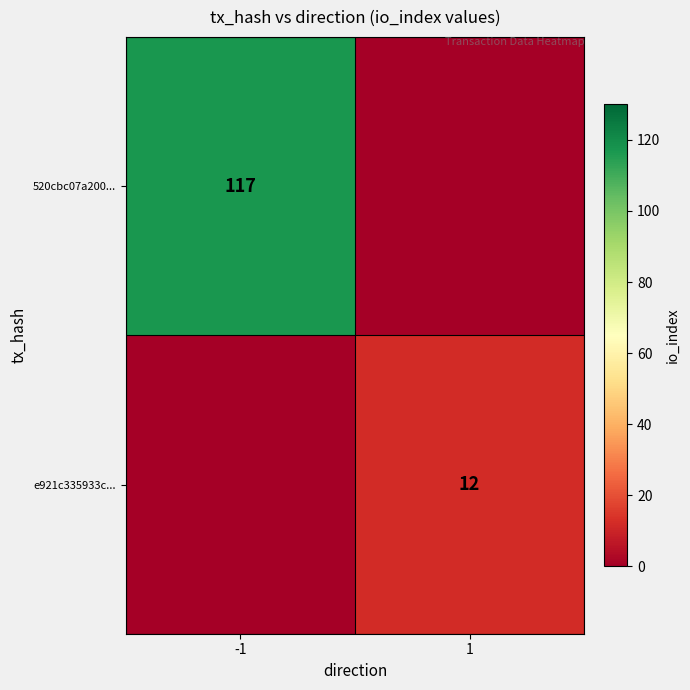

The value of 520cbc07a200... at -1 is 117. True or false?

True